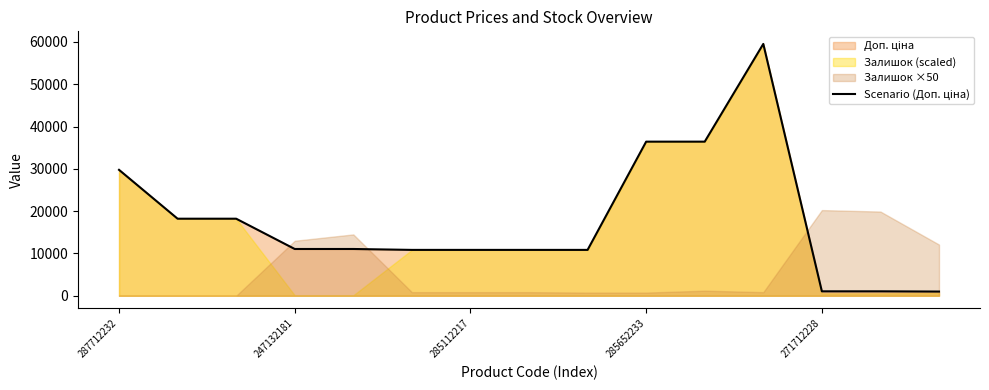

Count the number of categories in the chart.

15